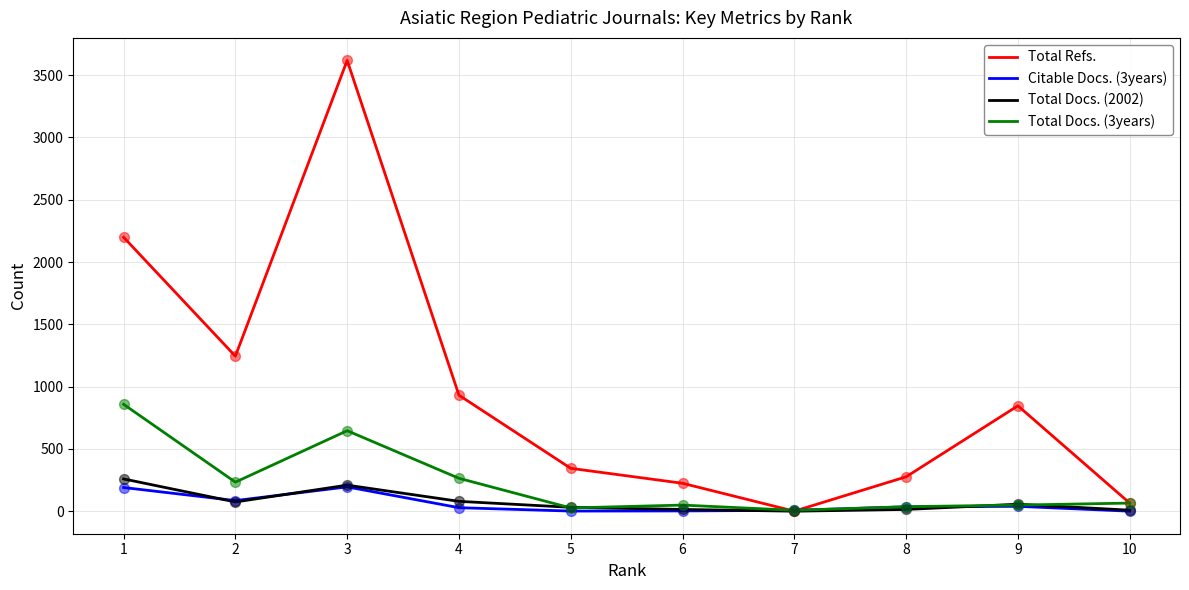

What are all the series names shown in the legend?

Total Refs., Citable Docs. (3years), Total Docs. (2002), Total Docs. (3years)